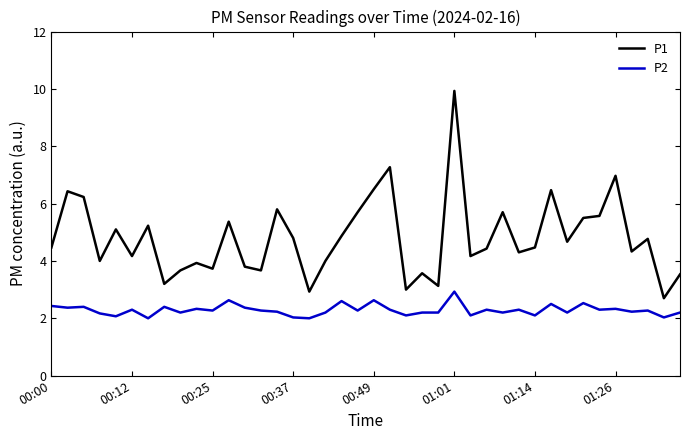

At how many categories does at least one series exceed 6?

7